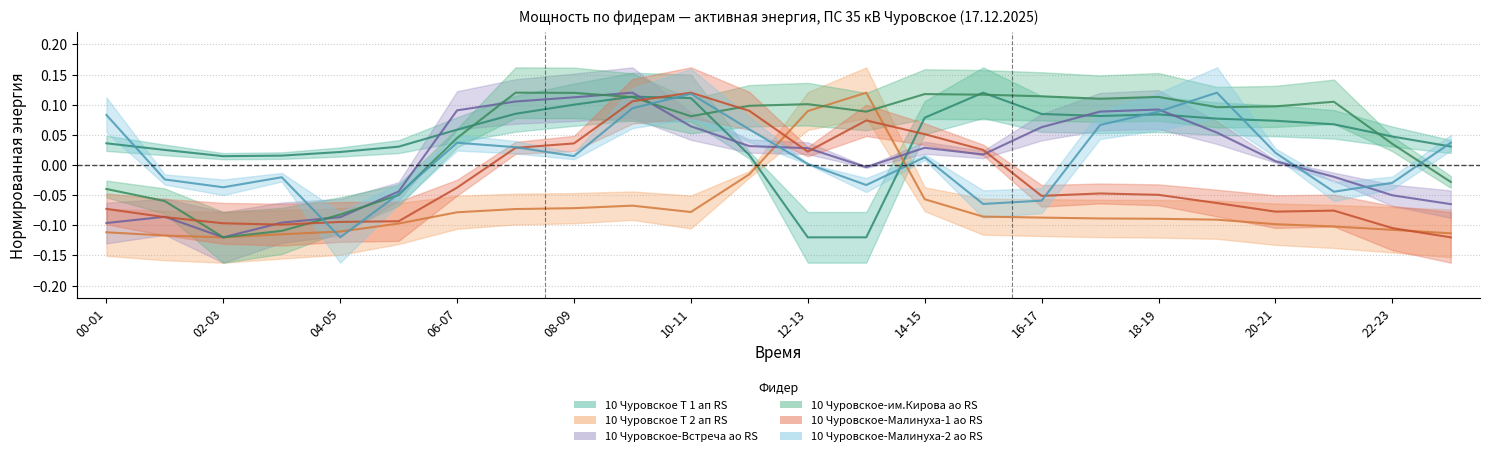

Reading left to right, extract all data points from this chart.

10 Чуровское Т 1 ап RS: 00-01=0.0	01-02=0.0	02-03=0.0	03-04=0.0	04-05=0.0	05-06=0.0	06-07=0.1	07-08=0.1	08-09=0.1	09-10=0.1	10-11=0.1	11-12=0.0	12-13=-0.1	13-14=-0.1	14-15=0.1	15-16=0.1	16-17=0.1	17-18=0.1	18-19=0.1	19-20=0.1	20-21=0.1	21-22=0.1	22-23=0.0	23-00=0.0
10 Чуровское Т 2 ап RS: 00-01=-0.1	01-02=-0.1	02-03=-0.1	03-04=-0.1	04-05=-0.1	05-06=-0.1	06-07=-0.1	07-08=-0.1	08-09=-0.1	09-10=-0.1	10-11=-0.1	11-12=-0.0	12-13=0.1	13-14=0.1	14-15=-0.1	15-16=-0.1	16-17=-0.1	17-18=-0.1	18-19=-0.1	19-20=-0.1	20-21=-0.1	21-22=-0.1	22-23=-0.1	23-00=-0.1
10 Чуровское-Встреча ао RS: 00-01=-0.1	01-02=-0.1	02-03=-0.1	03-04=-0.1	04-05=-0.1	05-06=-0.0	06-07=0.1	07-08=0.1	08-09=0.1	09-10=0.1	10-11=0.1	11-12=0.0	12-13=0.0	13-14=-0.0	14-15=0.0	15-16=0.0	16-17=0.1	17-18=0.1	18-19=0.1	19-20=0.1	20-21=0.0	21-22=-0.0	22-23=-0.1	23-00=-0.1
10 Чуровское-им.Кирова ао RS: 00-01=-0.0	01-02=-0.1	02-03=-0.1	03-04=-0.1	04-05=-0.1	05-06=-0.0	06-07=0.0	07-08=0.1	08-09=0.1	09-10=0.1	10-11=0.1	11-12=0.1	12-13=0.1	13-14=0.1	14-15=0.1	15-16=0.1	16-17=0.1	17-18=0.1	18-19=0.1	19-20=0.1	20-21=0.1	21-22=0.1	22-23=0.0	23-00=-0.0
10 Чуровское-Малинуха-1 ао RS: 00-01=-0.1	01-02=-0.1	02-03=-0.1	03-04=-0.1	04-05=-0.1	05-06=-0.1	06-07=-0.0	07-08=0.0	08-09=0.0	09-10=0.1	10-11=0.1	11-12=0.1	12-13=0.0	13-14=0.1	14-15=0.1	15-16=0.0	16-17=-0.1	17-18=-0.0	18-19=-0.0	19-20=-0.1	20-21=-0.1	21-22=-0.1	22-23=-0.1	23-00=-0.1
10 Чуровское-Малинуха-2 ао RS: 00-01=0.1	01-02=-0.0	02-03=-0.0	03-04=-0.0	04-05=-0.1	05-06=-0.0	06-07=0.0	07-08=0.0	08-09=0.0	09-10=0.1	10-11=0.1	11-12=0.1	12-13=0.0	13-14=-0.0	14-15=0.0	15-16=-0.1	16-17=-0.1	17-18=0.1	18-19=0.1	19-20=0.1	20-21=0.0	21-22=-0.0	22-23=-0.0	23-00=0.0